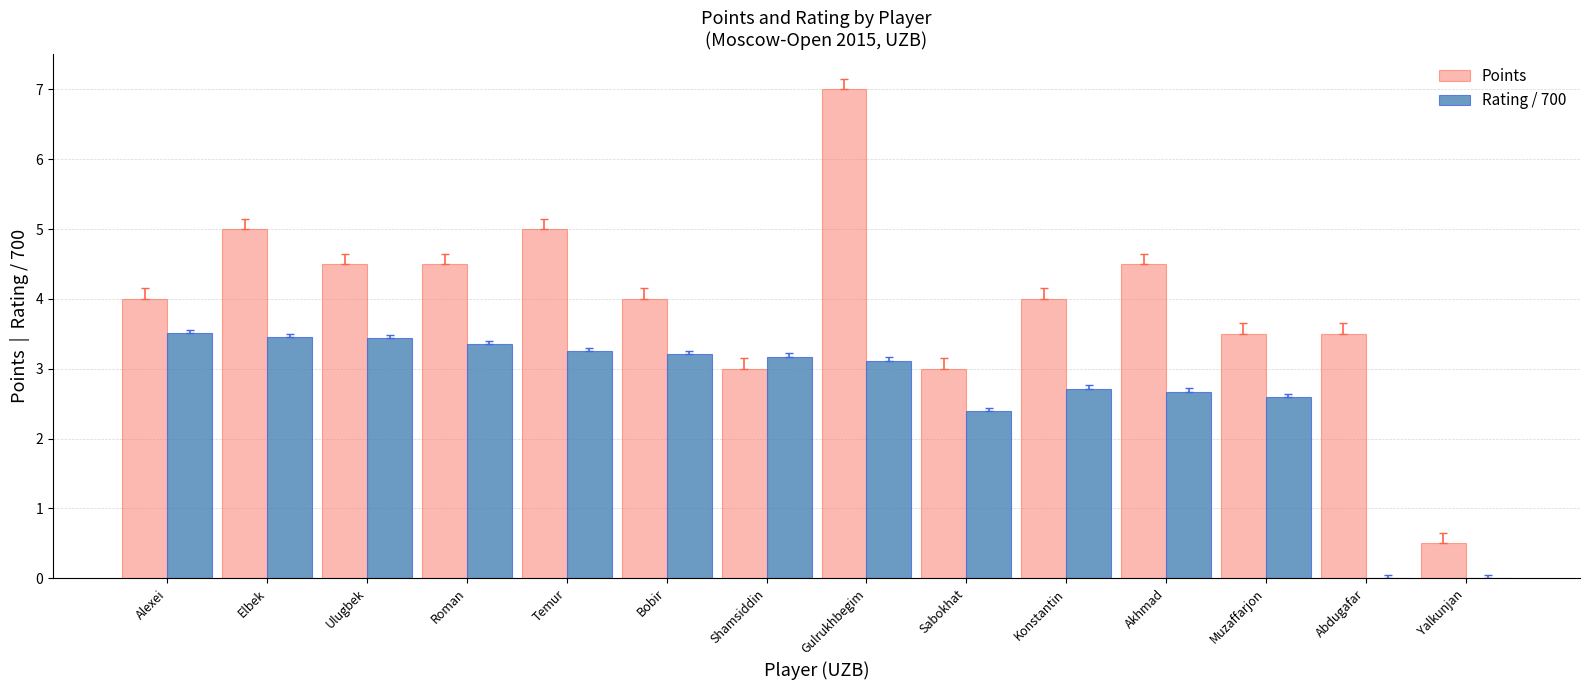

What value does the Points series have at Muzaffarjon?

3.5